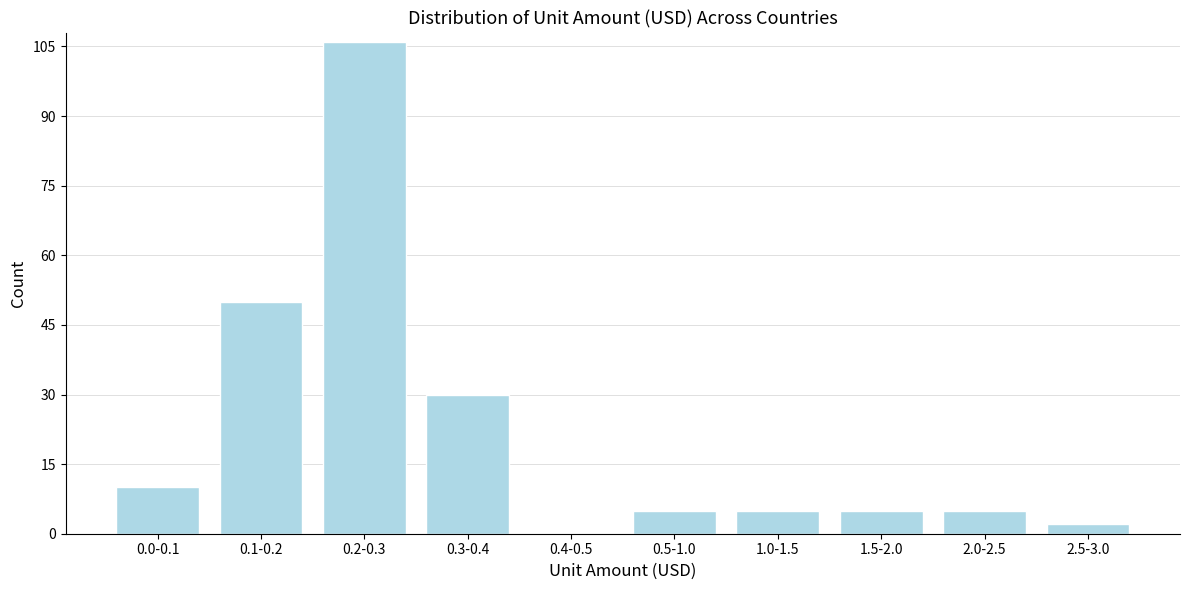

Reading left to right, extract all data points from this chart.

0.0-0.1=10	0.1-0.2=50	0.2-0.3=106	0.3-0.4=30	0.4-0.5=0	0.5-1.0=5	1.0-1.5=5	1.5-2.0=5	2.0-2.5=5	2.5-3.0=2